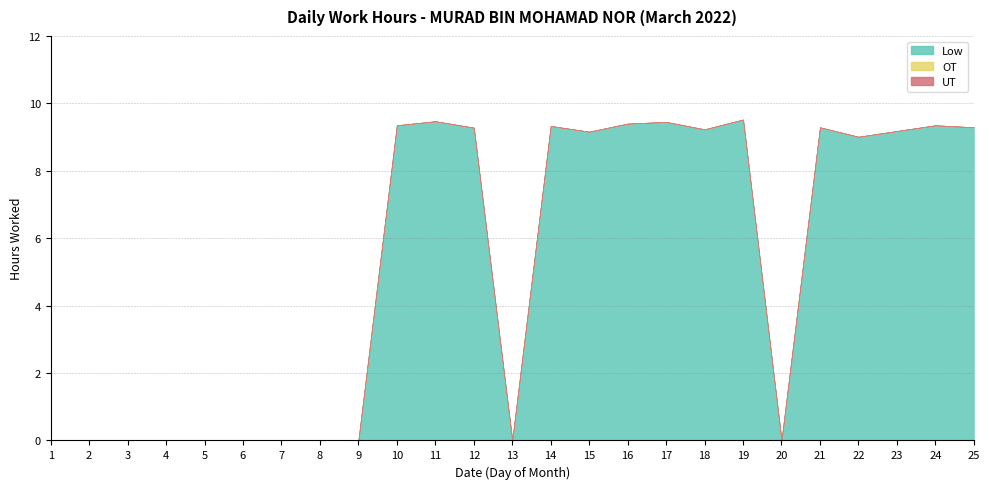

Reading right to left, what are all the values shown in this chart?

Low: 9.3	9.3	9.2	9.0	9.3	0.0	9.5	9.2	9.4	9.4	9.2	9.3	0.0	9.3	9.5	9.3	0.0	0.0	0.0	0.0	0.0	0.0	0.0	0.0	0.0
OT: 0.0	0.0	0.0	0.0	0.0	0.0	0.0	0.0	0.0	0.0	0.0	0.0	0.0	0.0	0.0	0.0	0.0	0.0	0.0	0.0	0.0	0.0	0.0	0.0	0.0
UT: 0.0	0.0	0.0	0.0	0.0	0.0	0.0	0.0	0.0	0.0	0.0	0.0	0.0	0.0	0.0	0.0	0.0	0.0	0.0	0.0	0.0	0.0	0.0	0.0	0.0